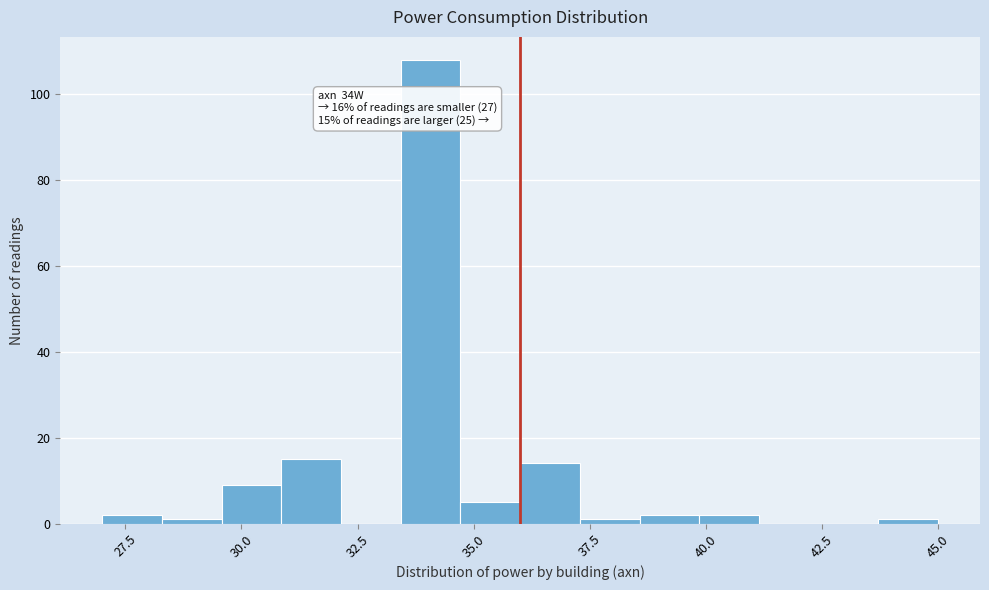

Around what value on the x-axis is the tallest bar? Give the approximate position of its centre, as read against the axis.

34.0